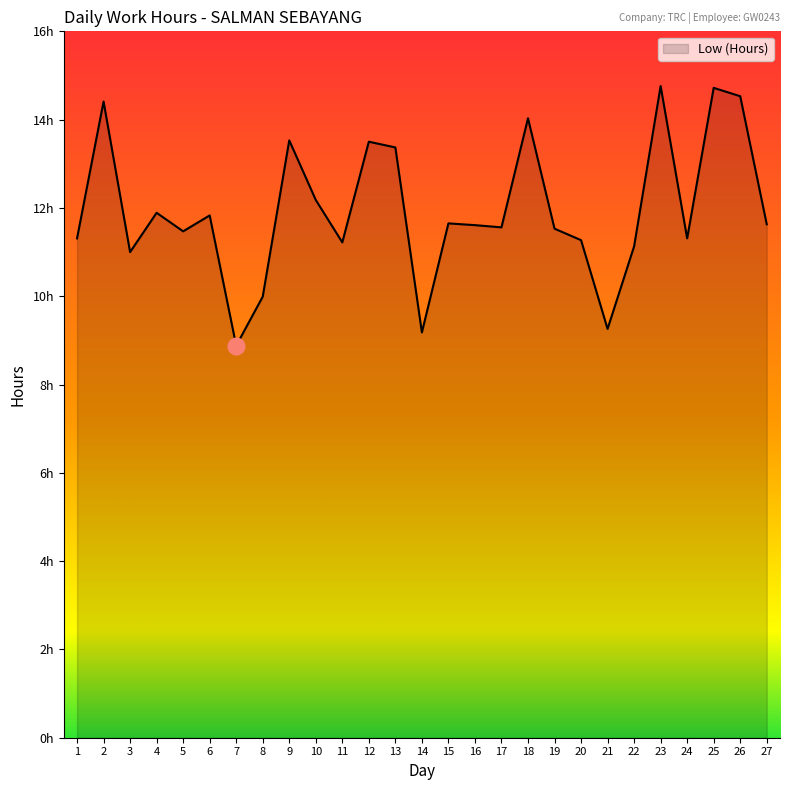

Does the chart have visible grid lines?

No